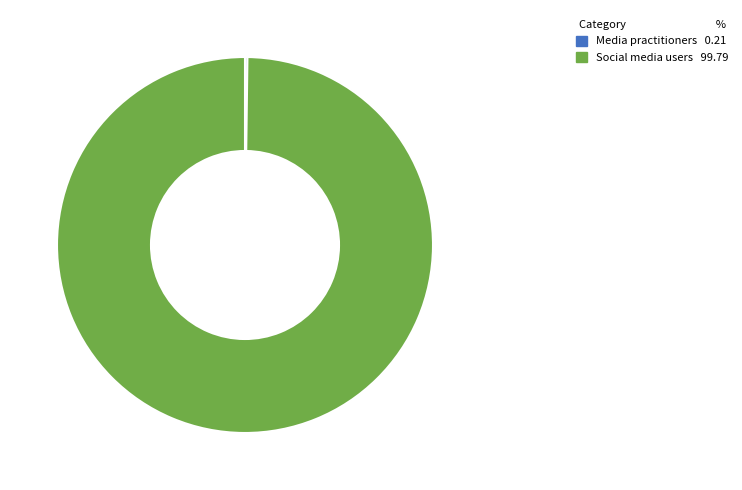

Is it true that Social media users is 91% of the pie?

False